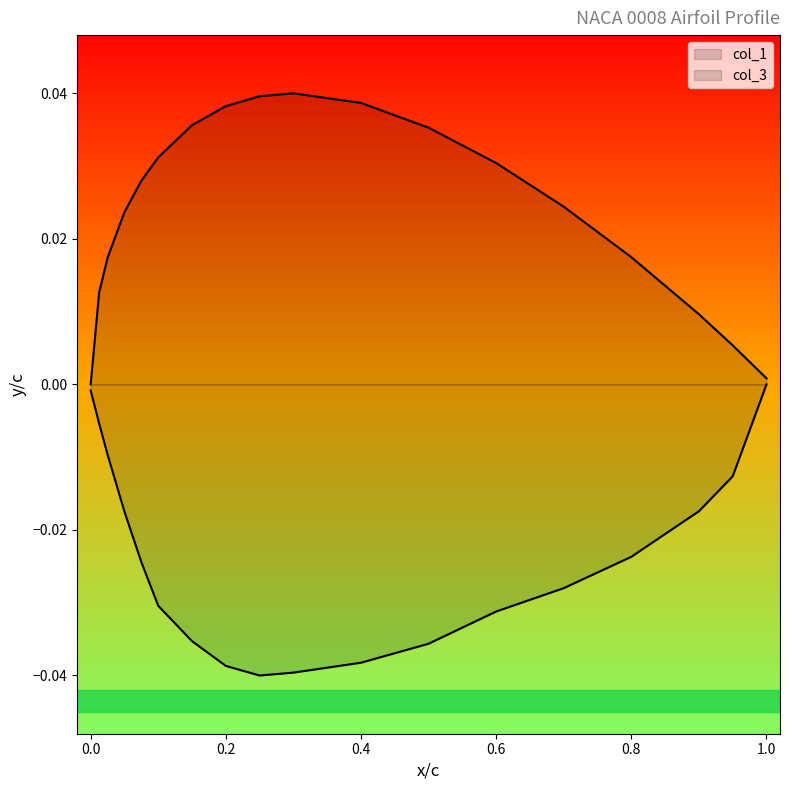

List the series in order of their overall mean, highest first.

col_1, col_3